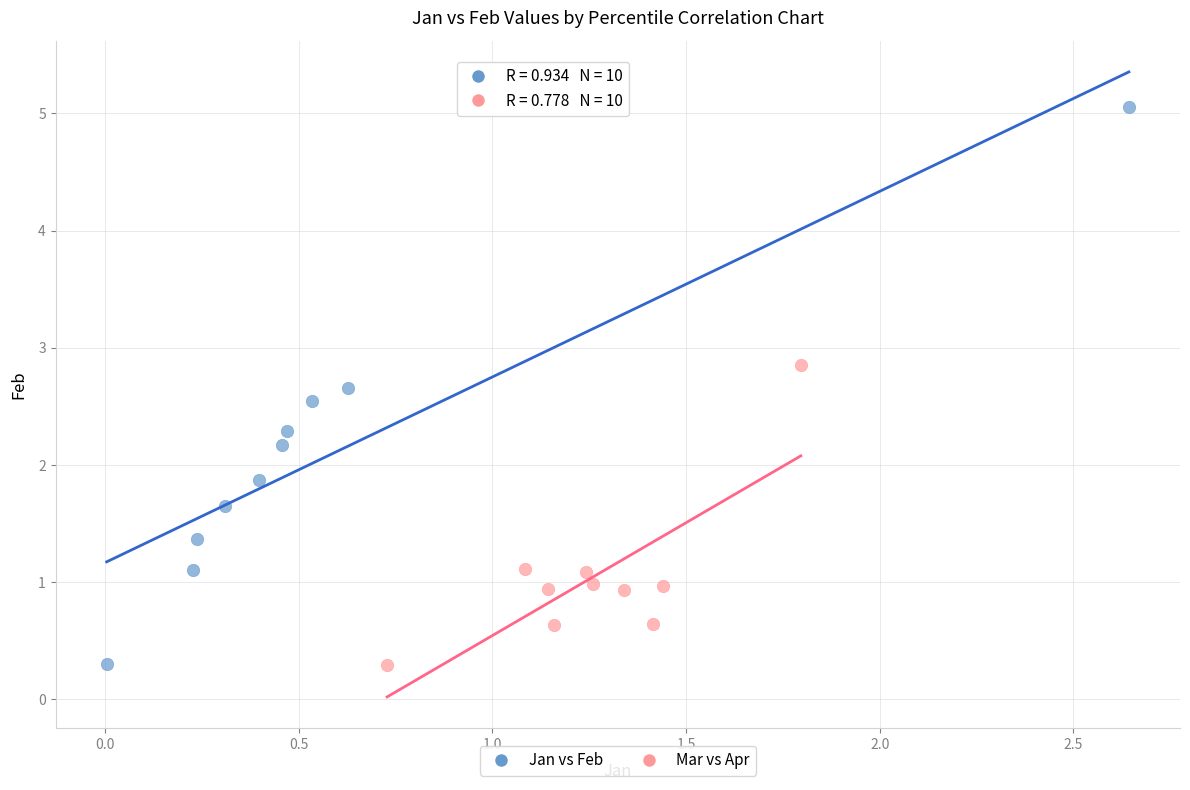

Which series contains the highest Y value?

Jan vs Feb